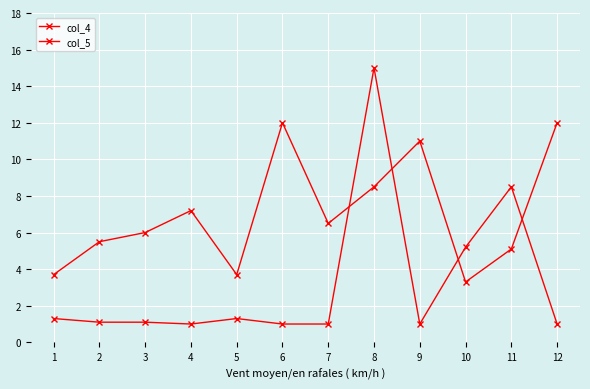

At which label does col_5 first exceed 6?

4